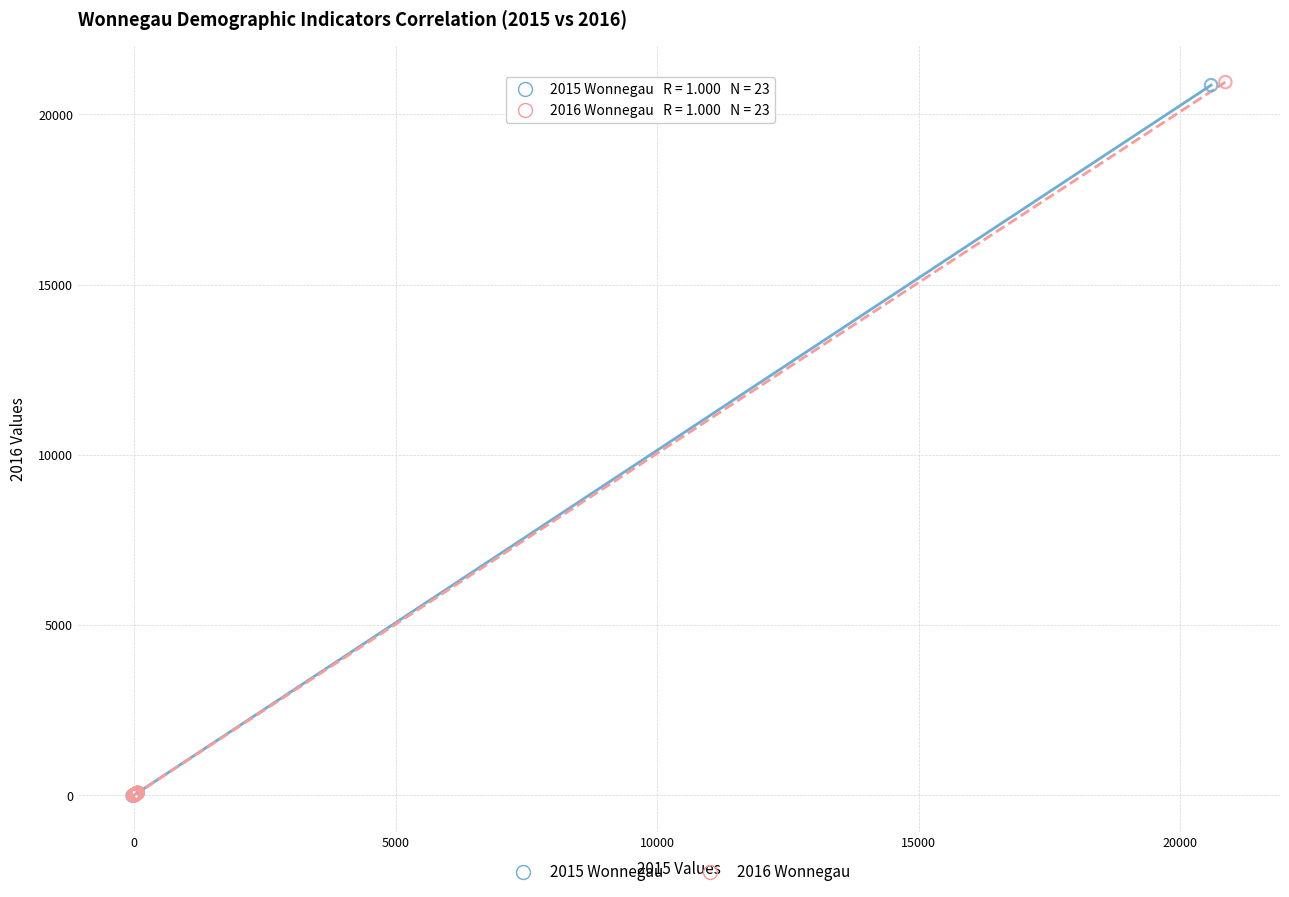

Which series has the largest Y range (max minus min)?

2016 Wonnegau